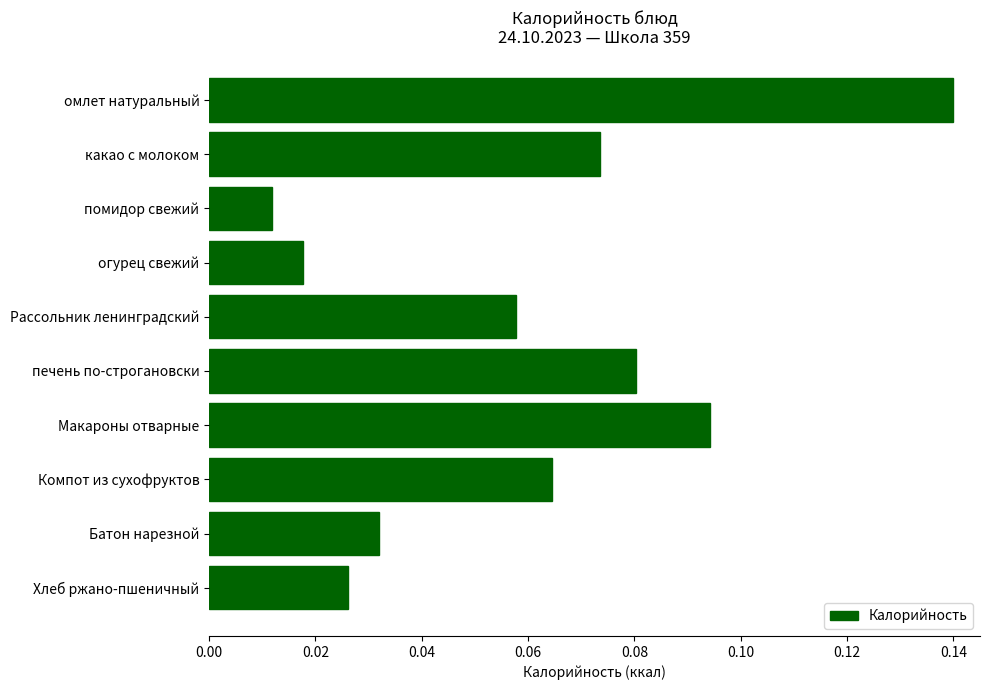

Rank the categories by value from lowest to highest.

помидор свежий, огурец свежий, Хлеб ржано-пшеничный, Батон нарезной, Рассольник ленинградский, Компот из сухофруктов, какао с молоком, печень по-строгановски, Макароны отварные, омлет натуральный